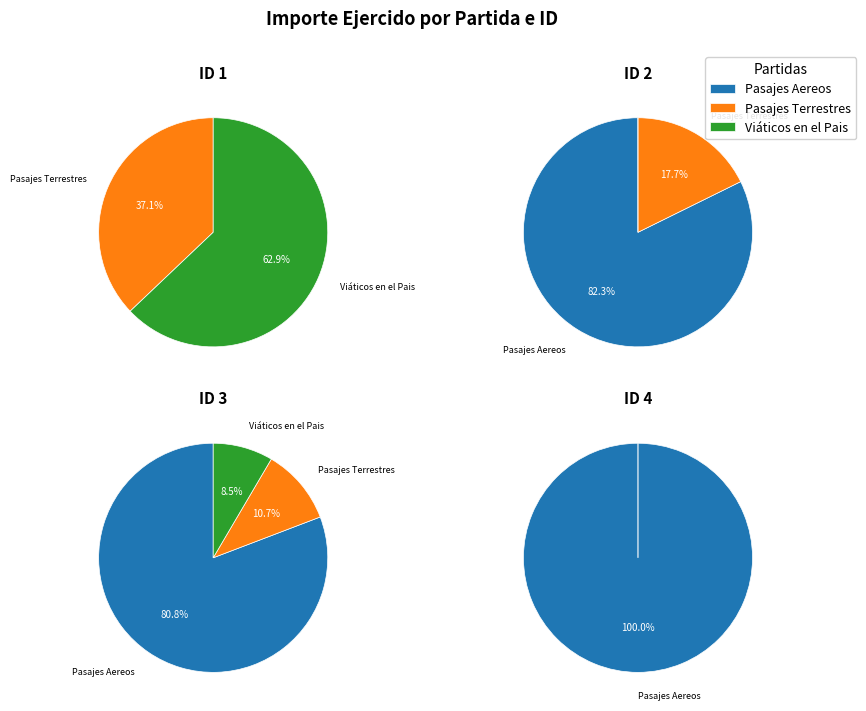

Does ID 1 account for over 50% of the chart?

No